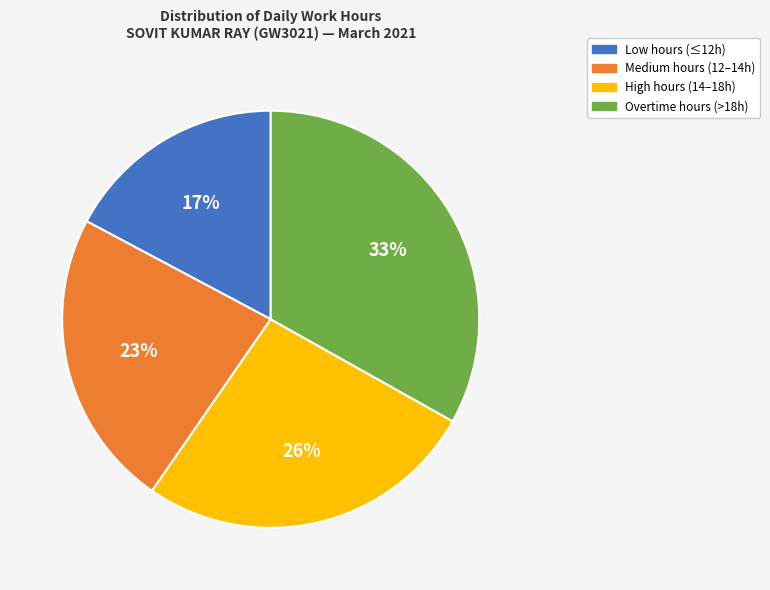

Do Low hours (≤12h) and Overtime hours (>18h) together represent more than half of the pie?

Yes